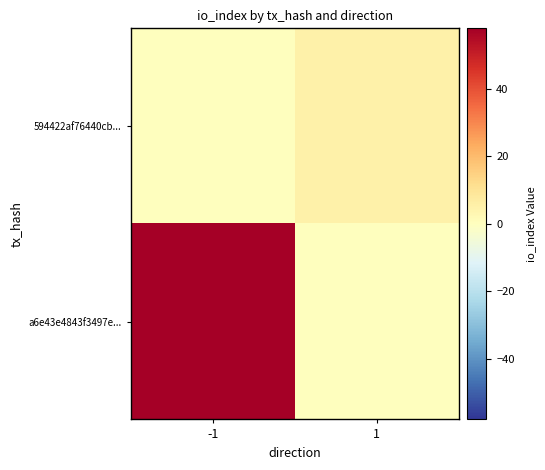

Reading right to left, extract all data points from this chart.

a6e43e4843f3497e...: 1=0	-1=58
594422af76440cb...: 1=5	-1=0